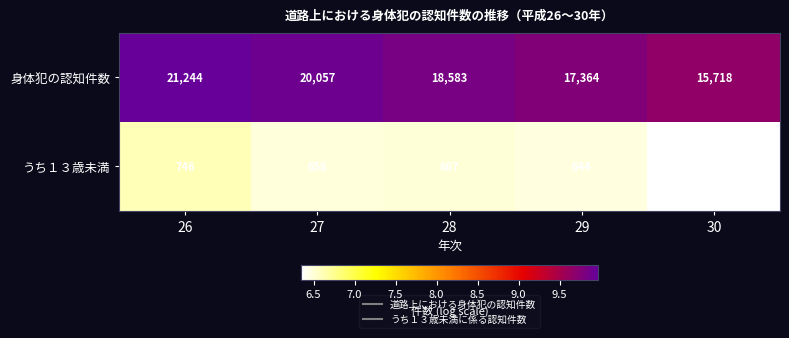

Which series has the largest total across all categories?

身体犯の認知件数